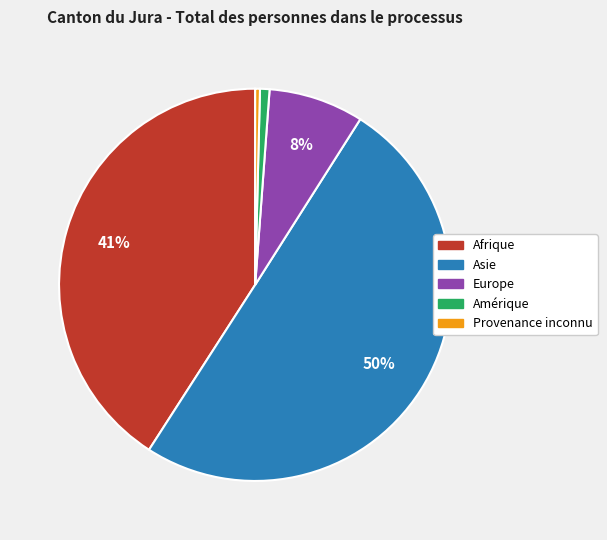

How many segments does this pie chart have?

5